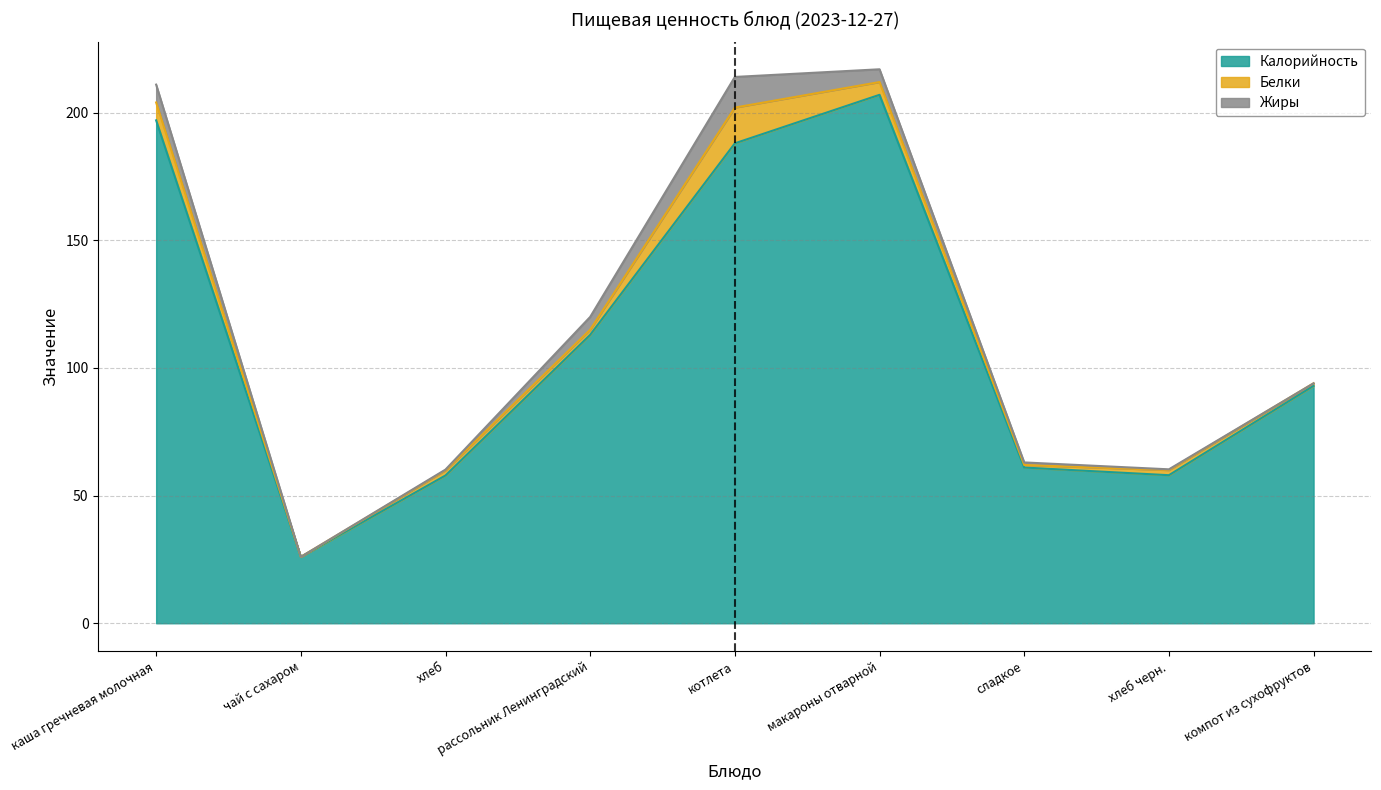

True or false: Белки has a value of 1.0 at компот из сухофруктов.

True